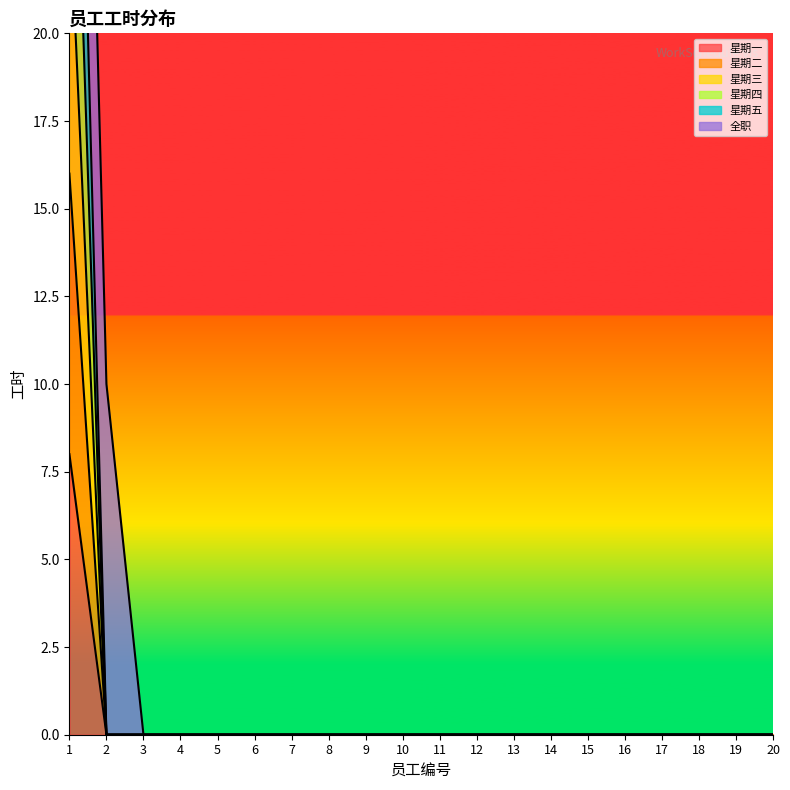

Which series changed the most between 8 and 13?

星期一